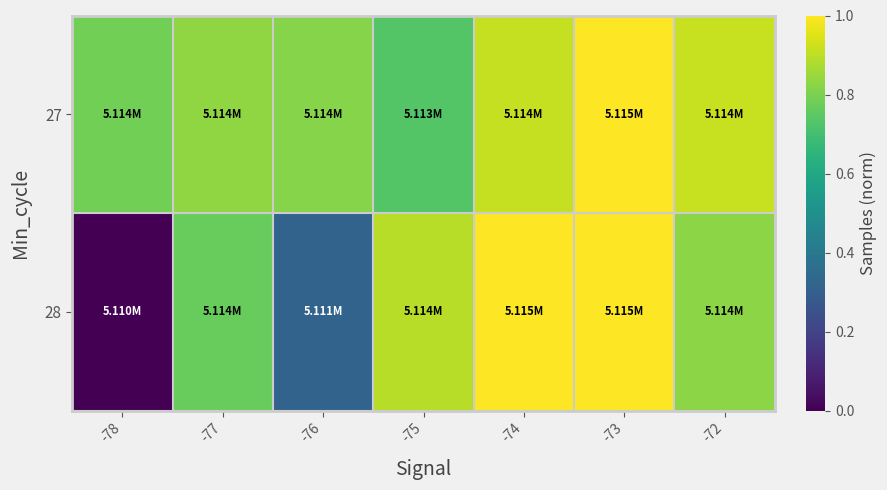

Which series changed the most between -77 and -76?

28